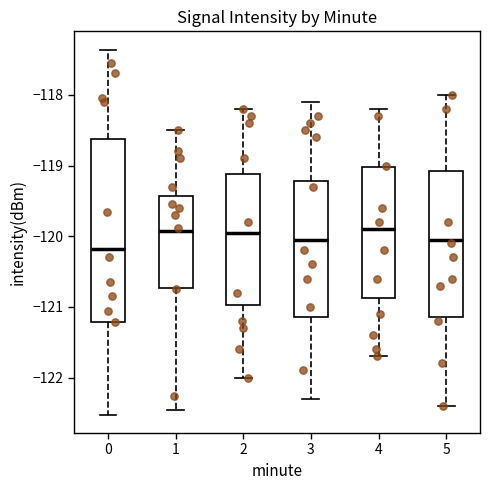

Reading left to right, transcribe this box plot: for each box, give where its median line is, the range the box spans, and where its two whiskers end, as read against the y-axis. The values are not printed on the chart, so give them approximately, as read against the axis.

0: median -120.2, box -121.2 to -118.6, whiskers -122.5 to -117.4
1: median -119.9, box -120.7 to -119.4, whiskers -122.5 to -118.5
2: median -119.9, box -121.0 to -119.1, whiskers -122.0 to -118.2
3: median -120.0, box -121.1 to -119.2, whiskers -122.3 to -118.1
4: median -119.9, box -120.9 to -119.0, whiskers -121.7 to -118.2
5: median -120.0, box -121.1 to -119.1, whiskers -122.4 to -118.0